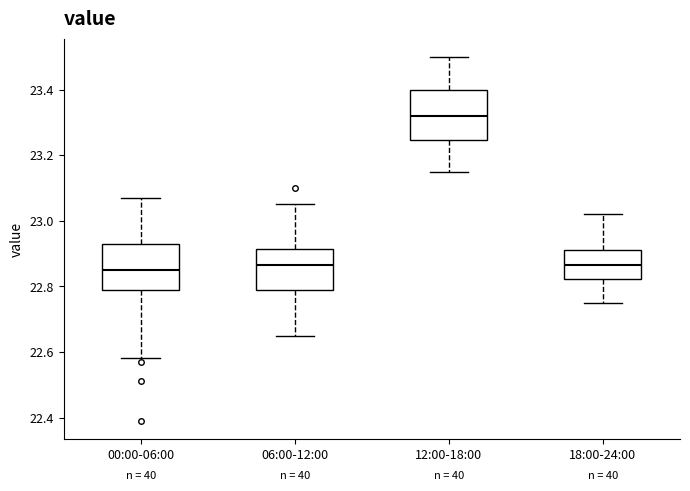

Where does the upper whisker of the box for 06:00-12:00 end on the y-axis? The values are not printed on the chart, so give them approximately, as read against the axis.

23.06